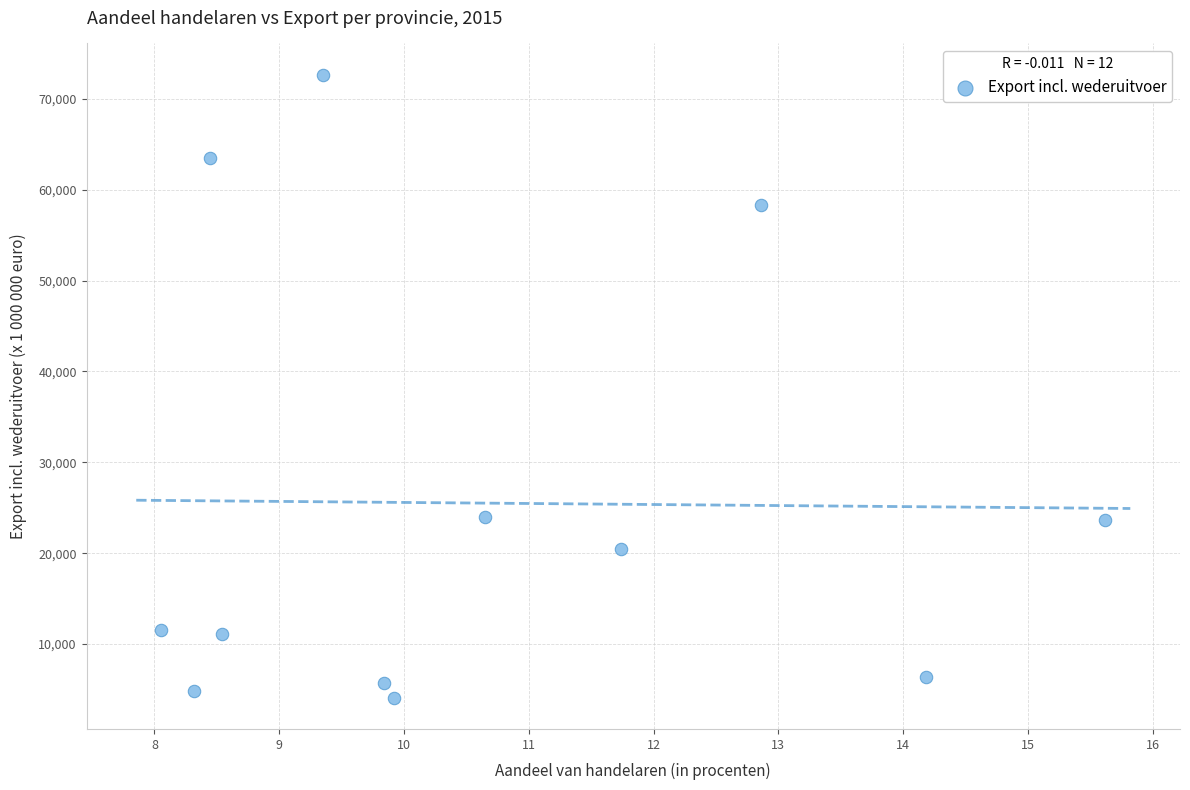

What is the range of X values (max minus min)?

7.6